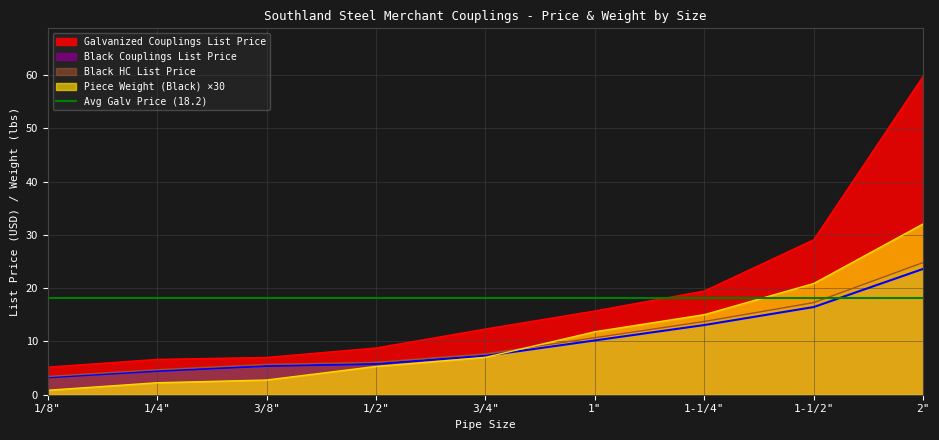

At which category is the sum across all series the highest?

2"